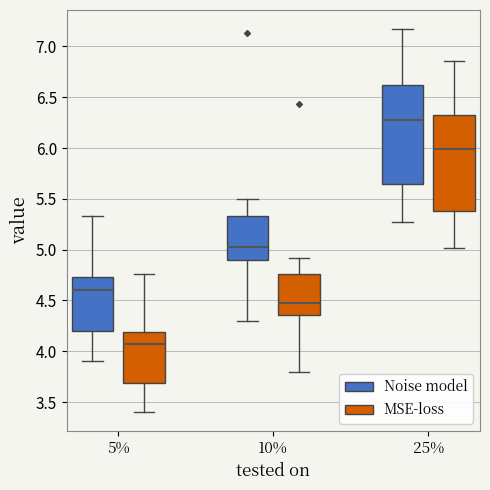

Reading left to right, read every box against the y-axis: the position of its median line, the range the box covers, and the ends of its whiskers. The values are not printed on the chart, so give them approximately, as read against the axis.

5% (Noise model): median 4.60, box 4.20 to 4.75, whiskers 3.90 to 5.35
5% (MSE-loss): median 4.05, box 3.70 to 4.20, whiskers 3.40 to 4.75
10% (Noise model): median 5.05, box 4.90 to 5.35, whiskers 4.30 to 5.50
10% (MSE-loss): median 4.50, box 4.35 to 4.75, whiskers 3.80 to 4.90
25% (Noise model): median 6.30, box 5.65 to 6.60, whiskers 5.25 to 7.15
25% (MSE-loss): median 6.00, box 5.40 to 6.30, whiskers 5.00 to 6.85